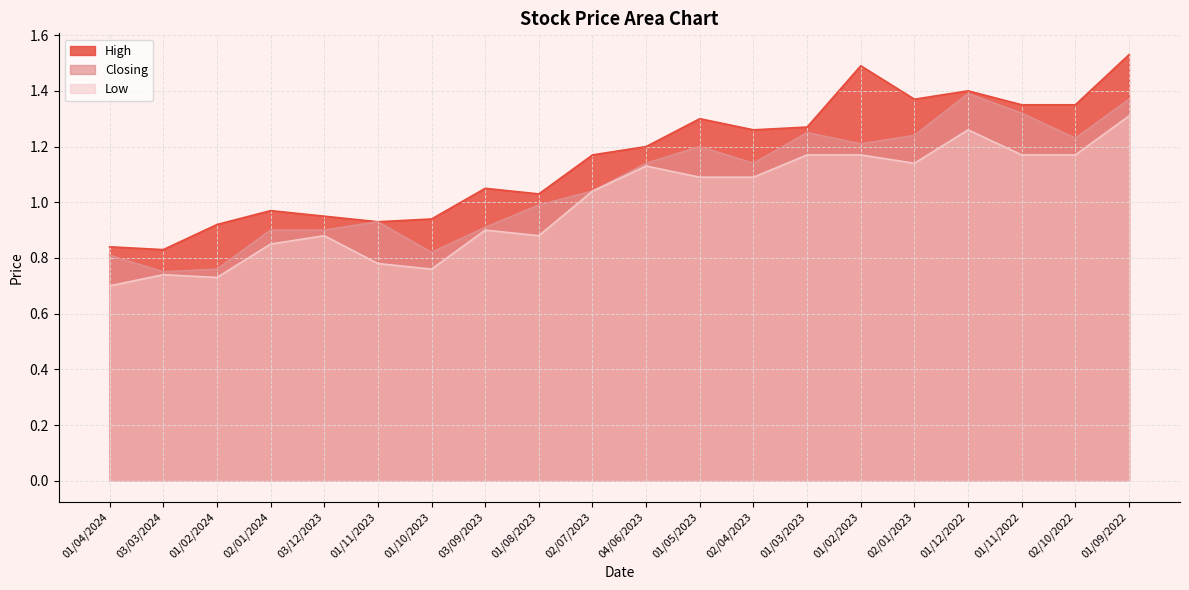

Is it true that High equals 0.9 at 01/11/2023?

True